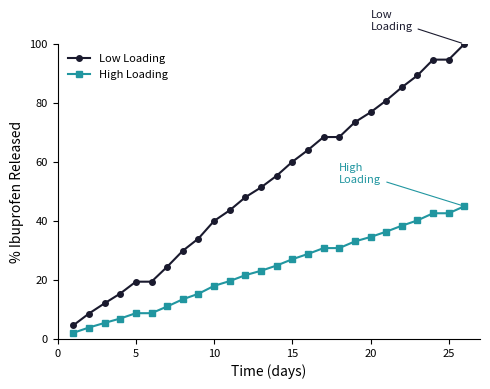

Which series has the largest range (max minus min)?

Low Loading